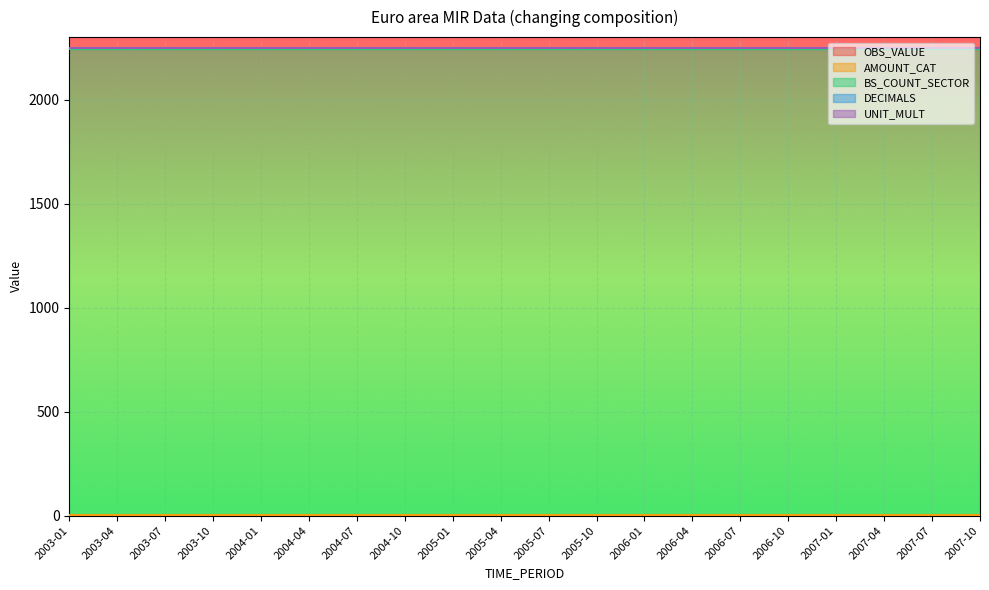

The value of BS_COUNT_SECTOR at 2005-10 is 3924. True or false?

False